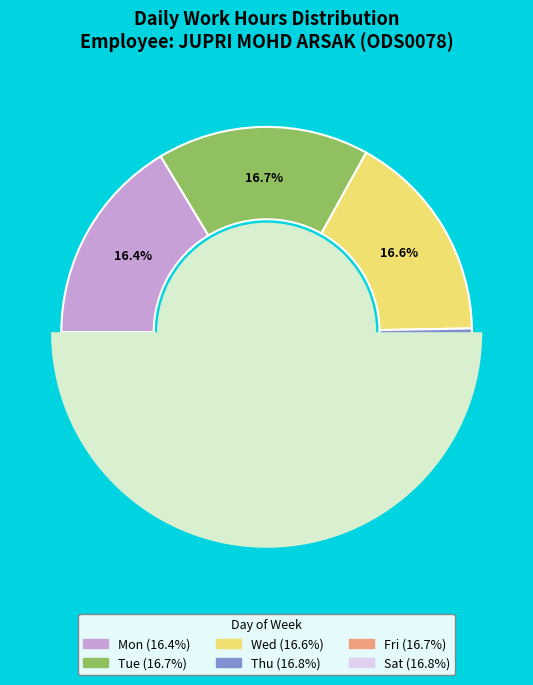

Do Wed and Mon together represent more than half of the pie?

No